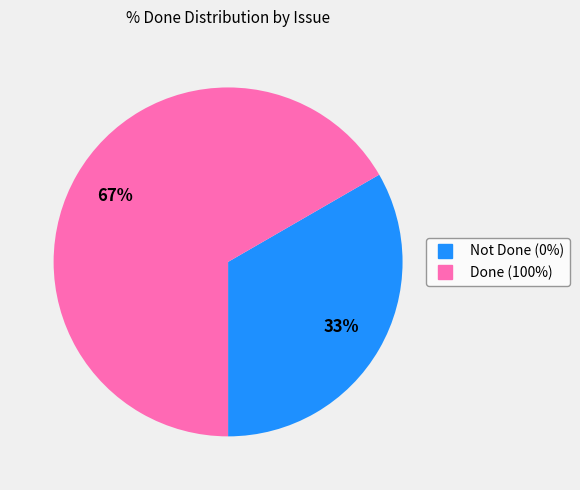

To the nearest percent, what is the average slice percentage?

50%